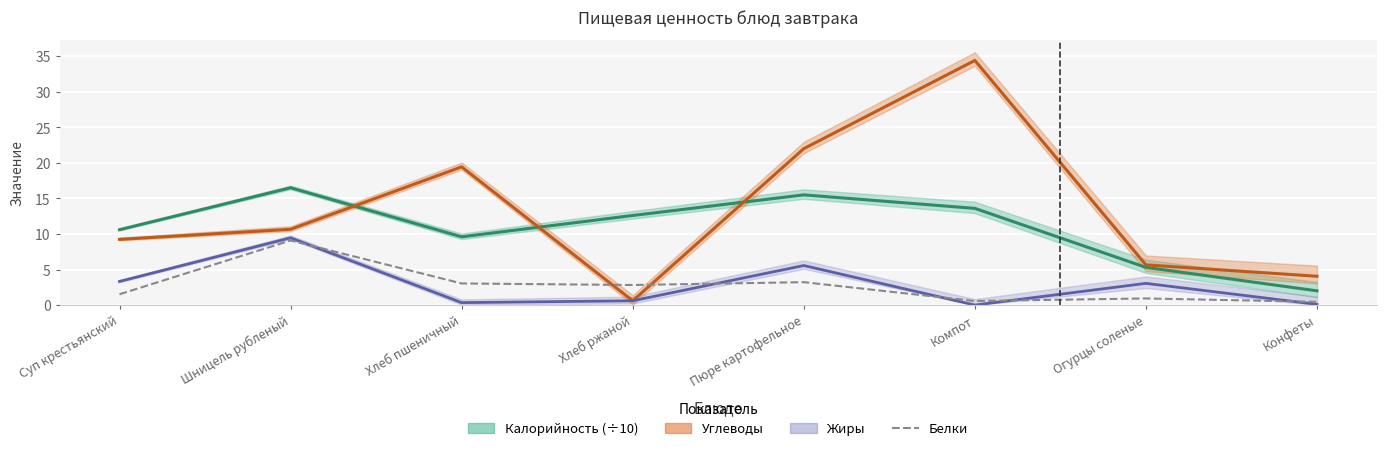

At which label is the value closest to 4?

Пюре картофельное